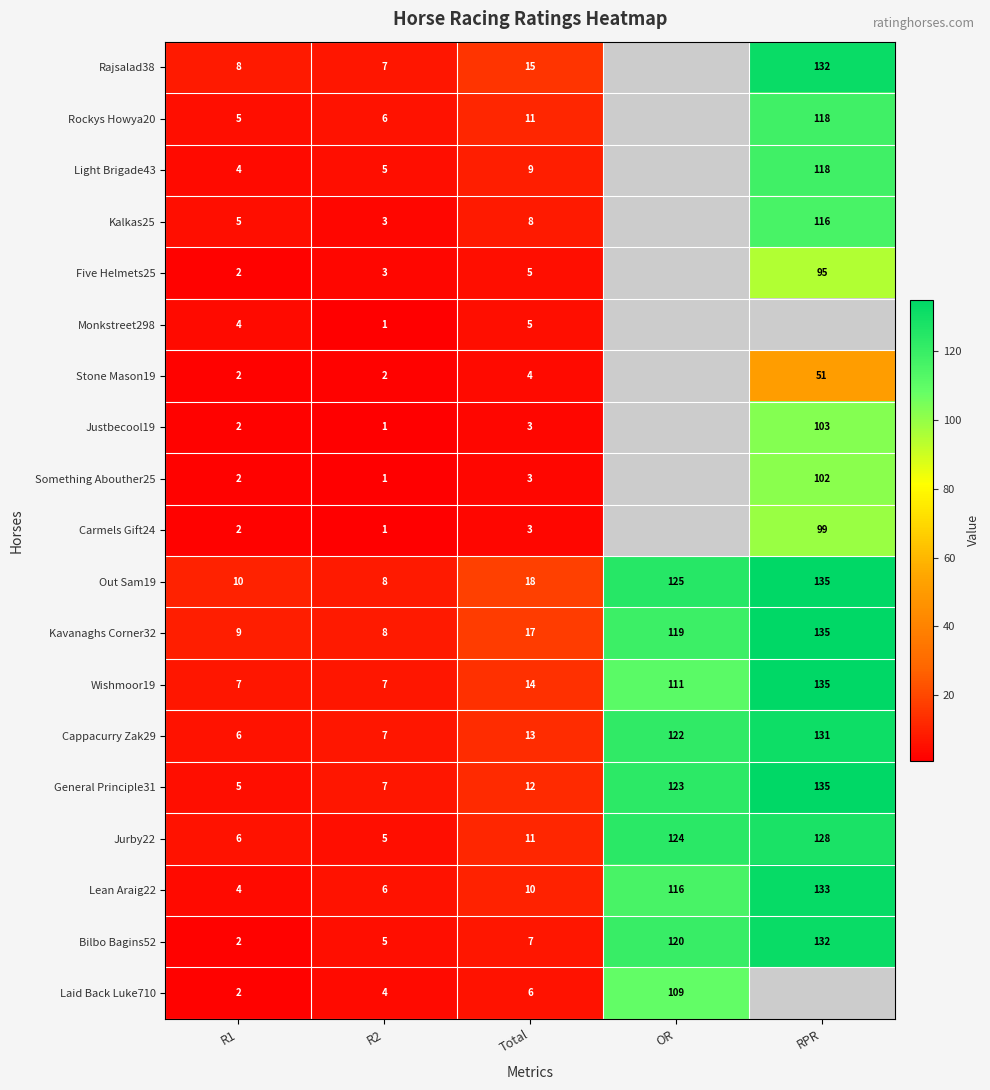

True or false: Laid Back Luke710 has a value of 0.6 at R1.

False